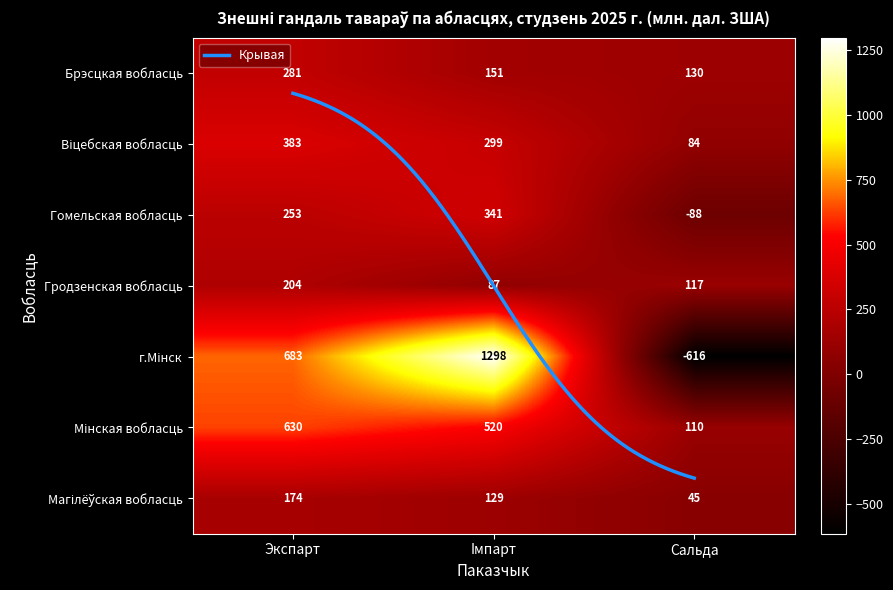

At which category is the sum across all series the highest?

Iмпарт